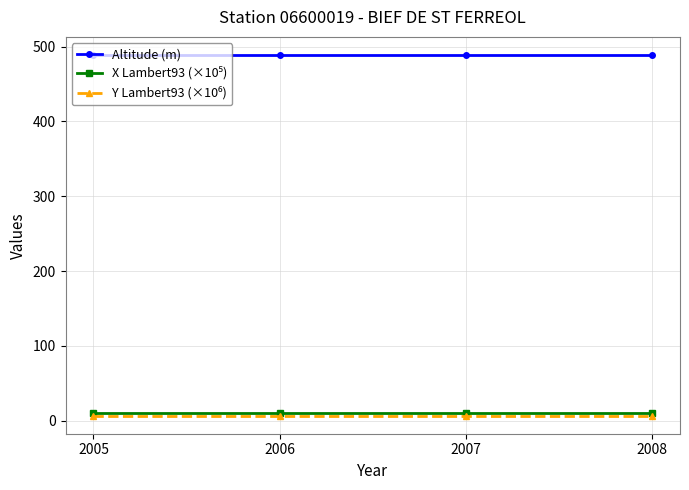

What is the maximum value for Altitude (m)?

489.0